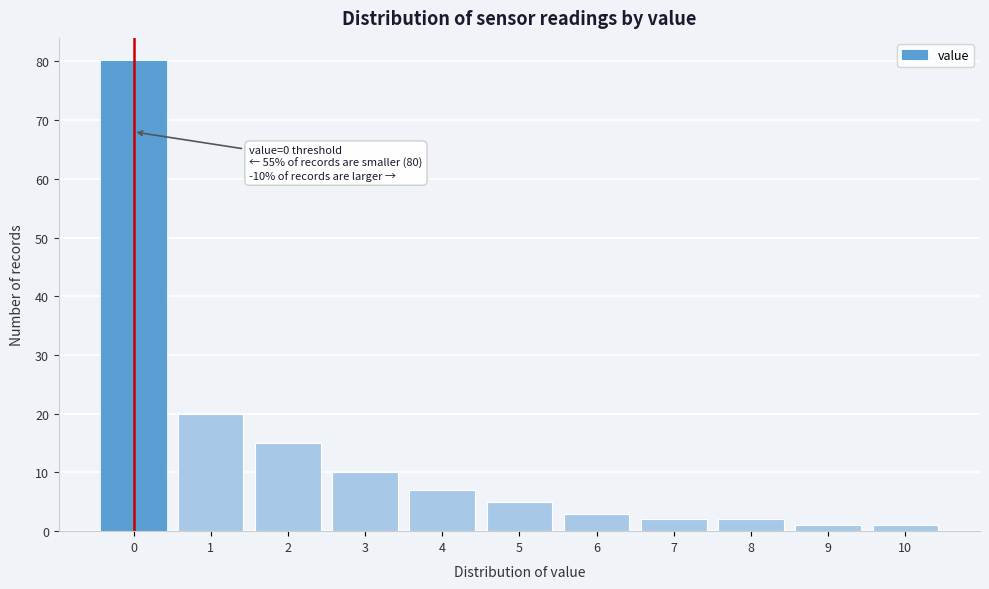

Reading left to right, transcribe all the data shown in this chart.

0=80	1=20	2=15	3=10	4=7	5=5	6=3	7=2	8=2	9=1	10=1